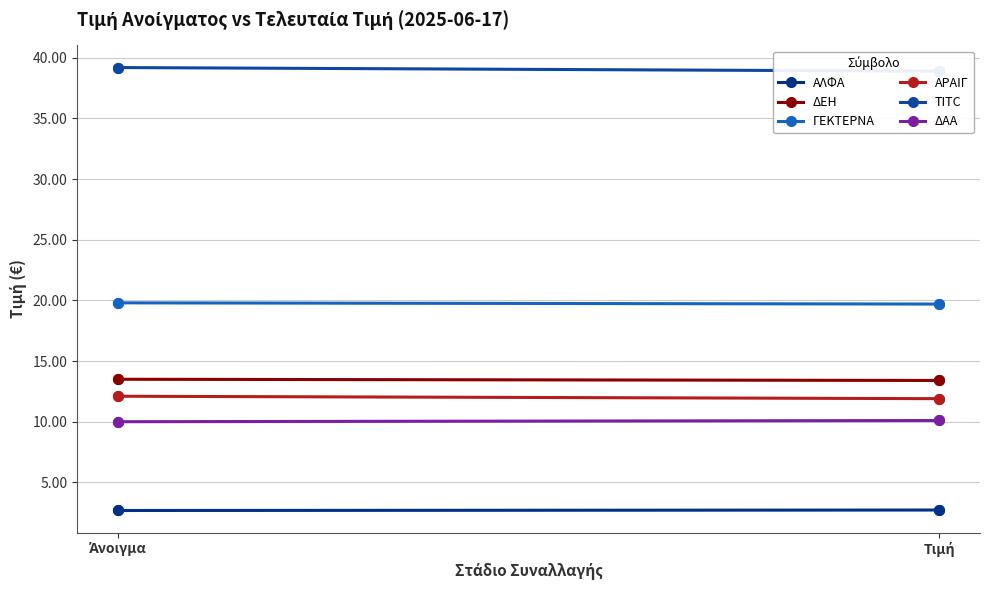

What is the sum of the ΔΕΗ values at Τιμή and Άνοιγμα?

26.9